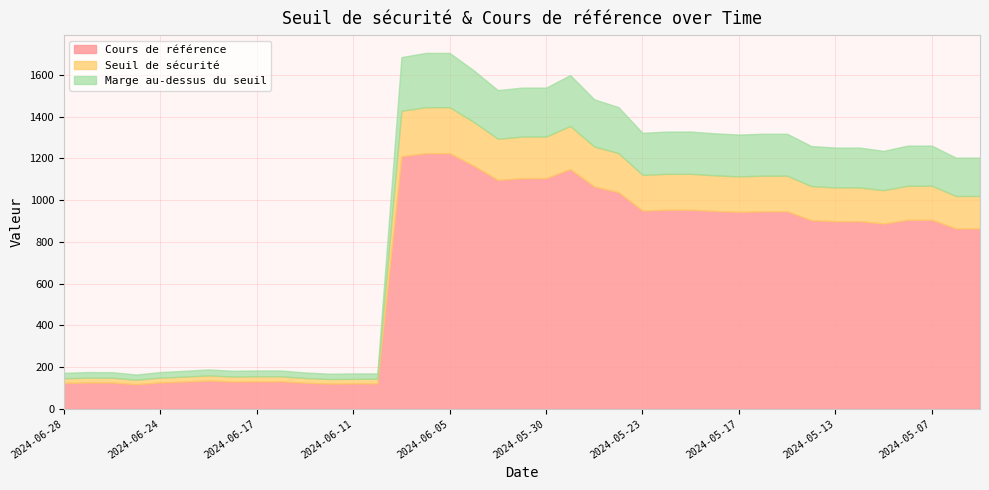

What is the highest value of the Cours de référence series?

1224.4